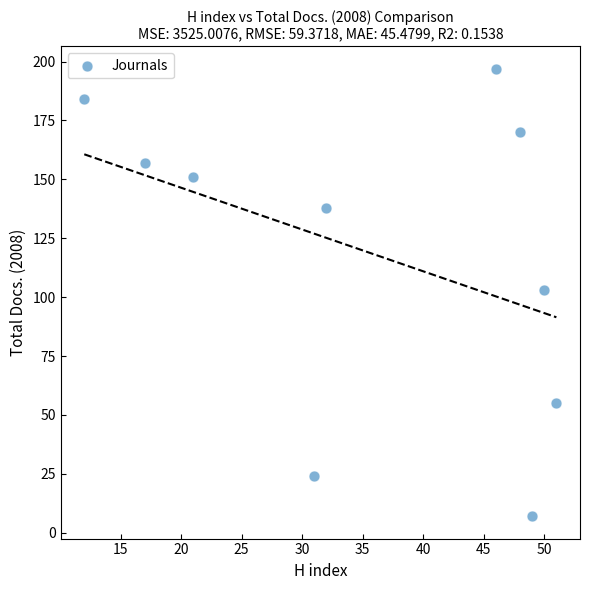

What is the range of X values (max minus min)?

39